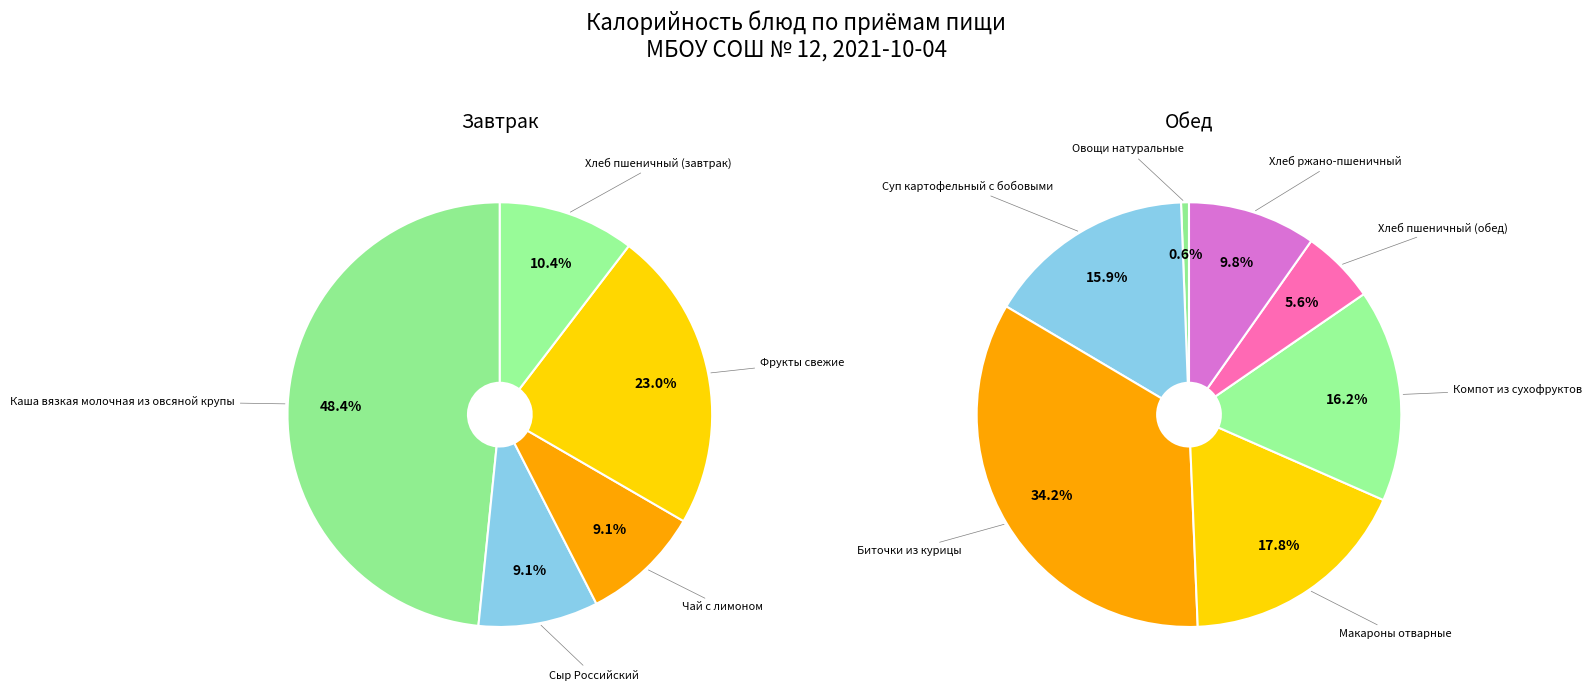

Between Каша вязкая молочная из овсяной крупы and Фрукты свежие, which series saw the biggest shift?

Завтрак